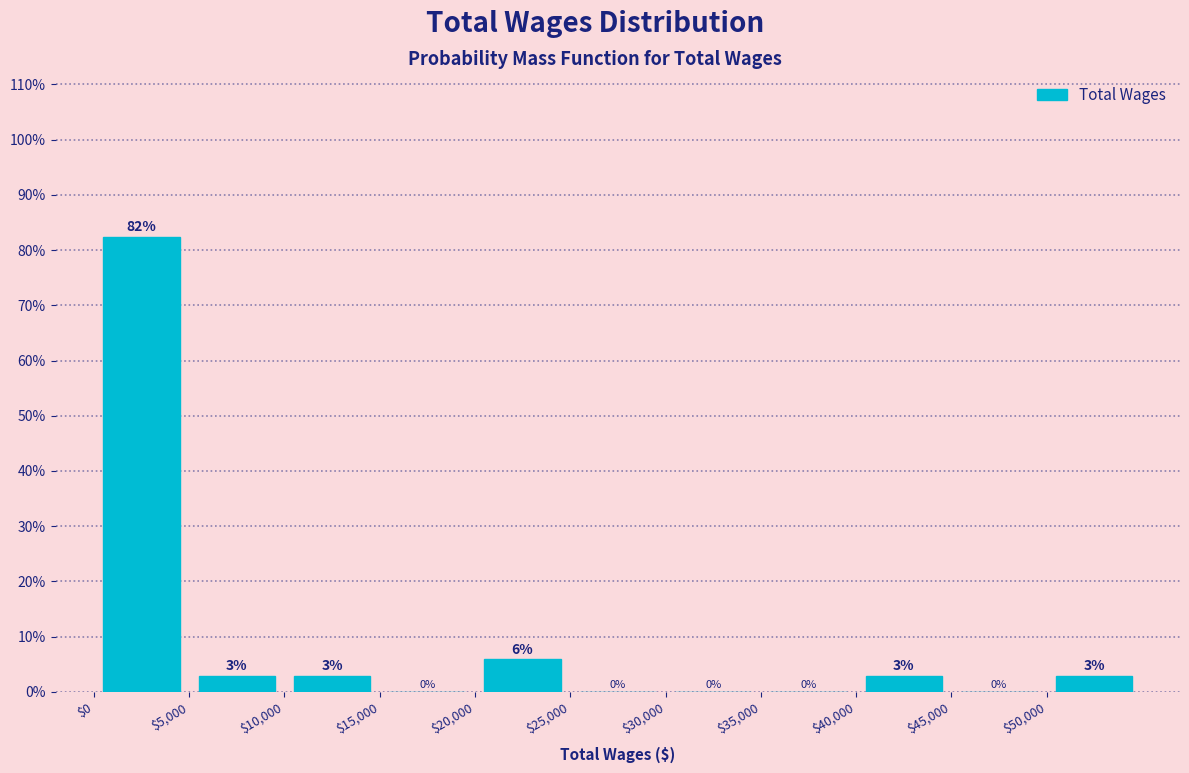

Over which range of the x-axis is the bar tallest?

0 to 5000